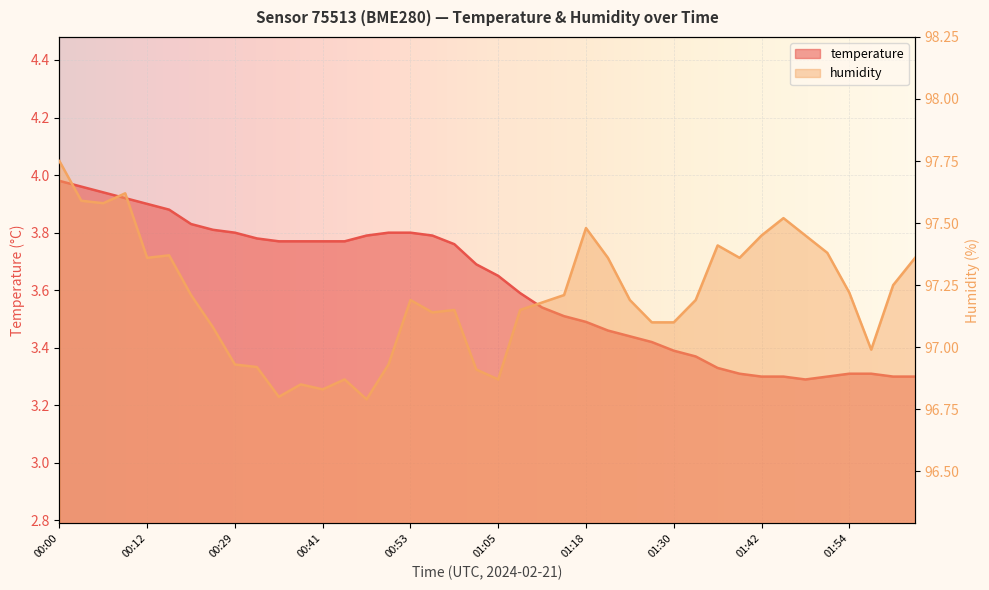

At which label does temperature reach its minimum?

01:48